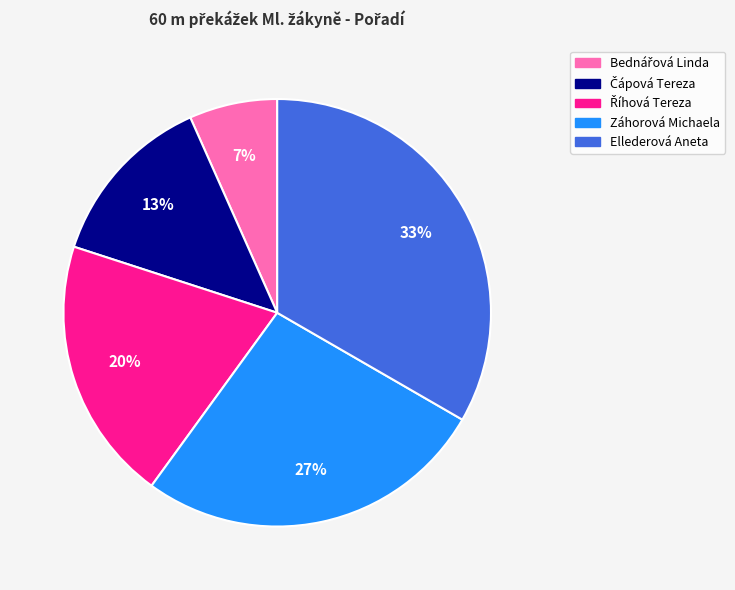

Which slice is the largest?

Ellederová Aneta